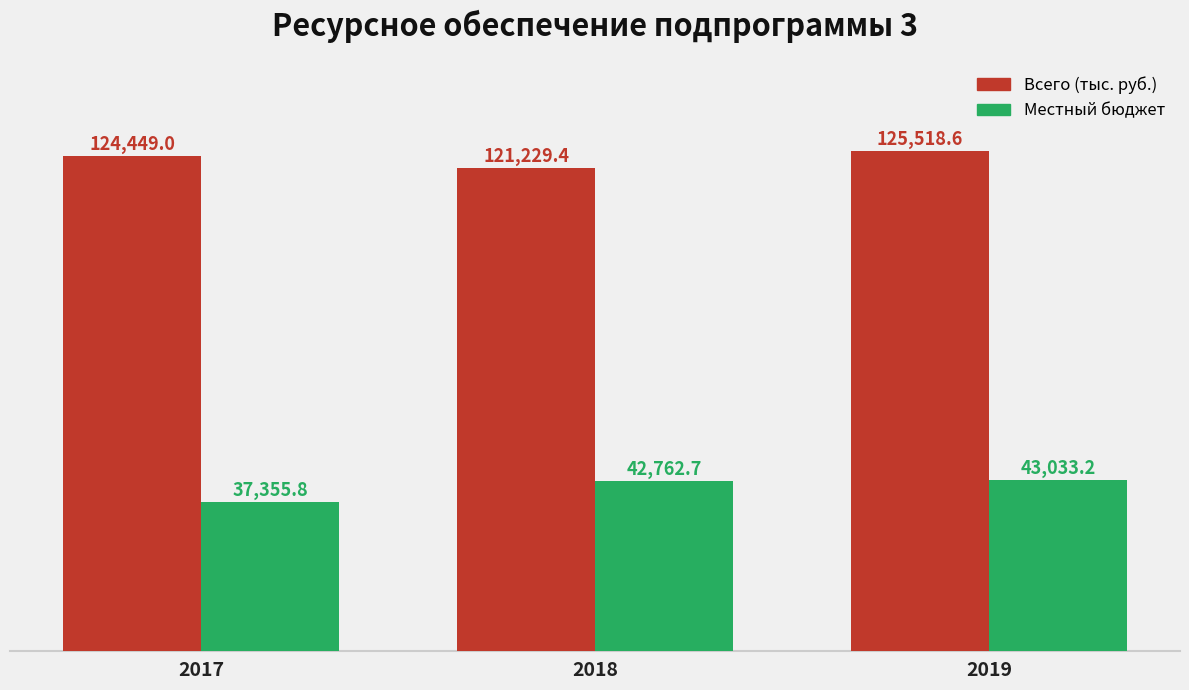

Reading left to right, what are all the values shown in this chart?

Всего (тыс. руб.): 124449.0	121229.4	125518.6
Местный бюджет: 37355.8	42762.7	43033.2